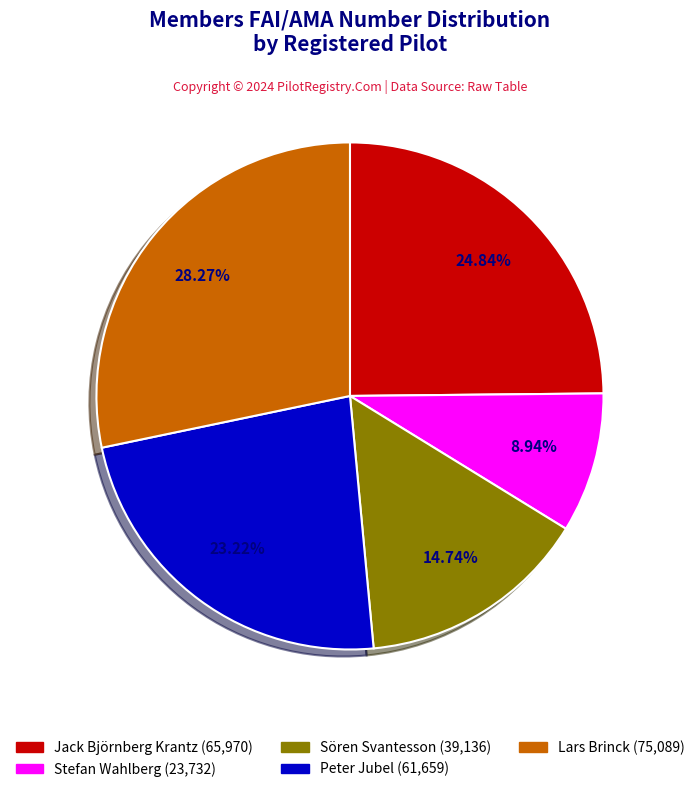

To the nearest percent, what percentage of the pie is Peter Jubel?

23%